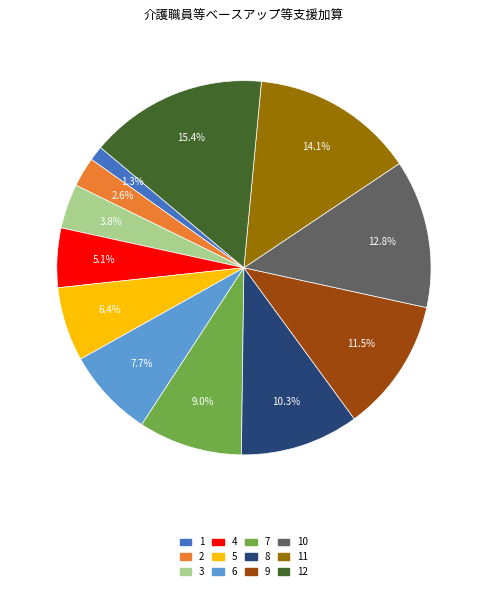

Does any single category account for the majority?

No